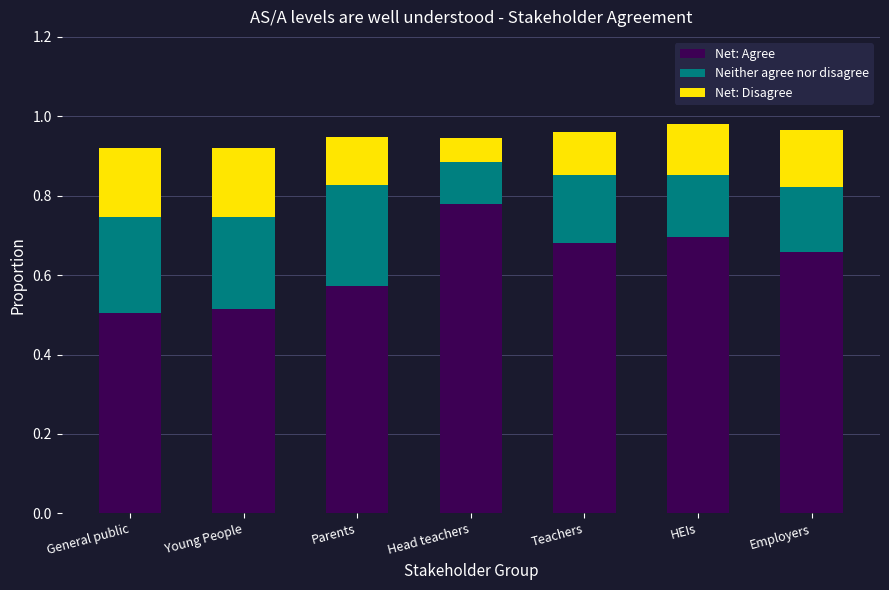

How many series are shown in this chart?

3